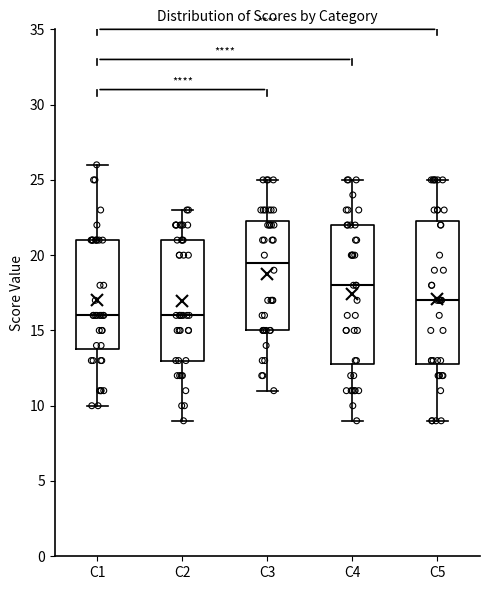

Where is the lower edge of the box for C3 on the y-axis? The values are not printed on the chart, so give them approximately, as read against the axis.

15.0